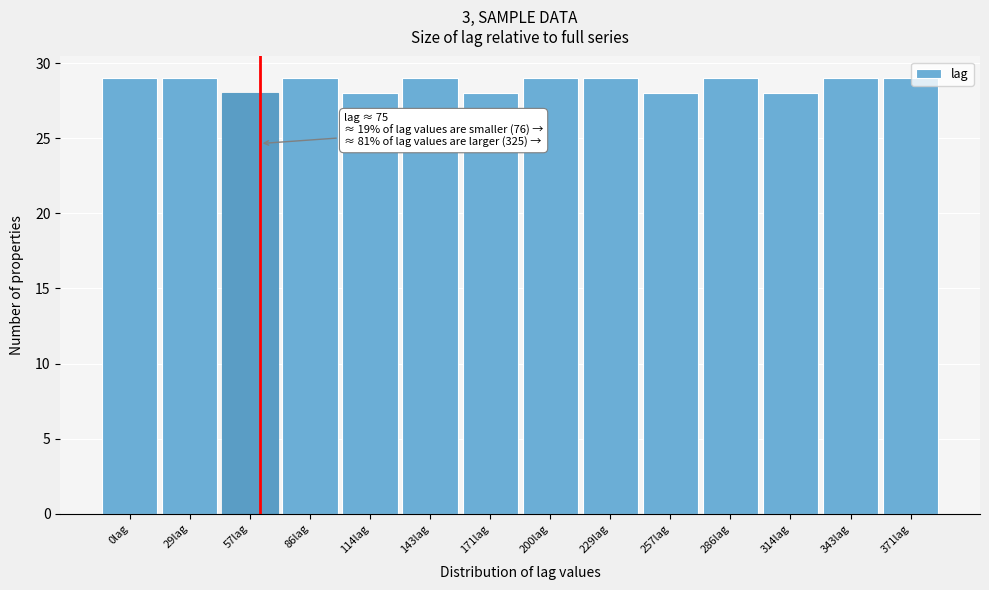

Reading left to right, list all the values displayed in this chart.

0lag=29	29lag=29	57lag=28	86lag=29	114lag=28	143lag=29	171lag=28	200lag=29	229lag=29	257lag=28	286lag=29	314lag=28	343lag=29	371lag=29